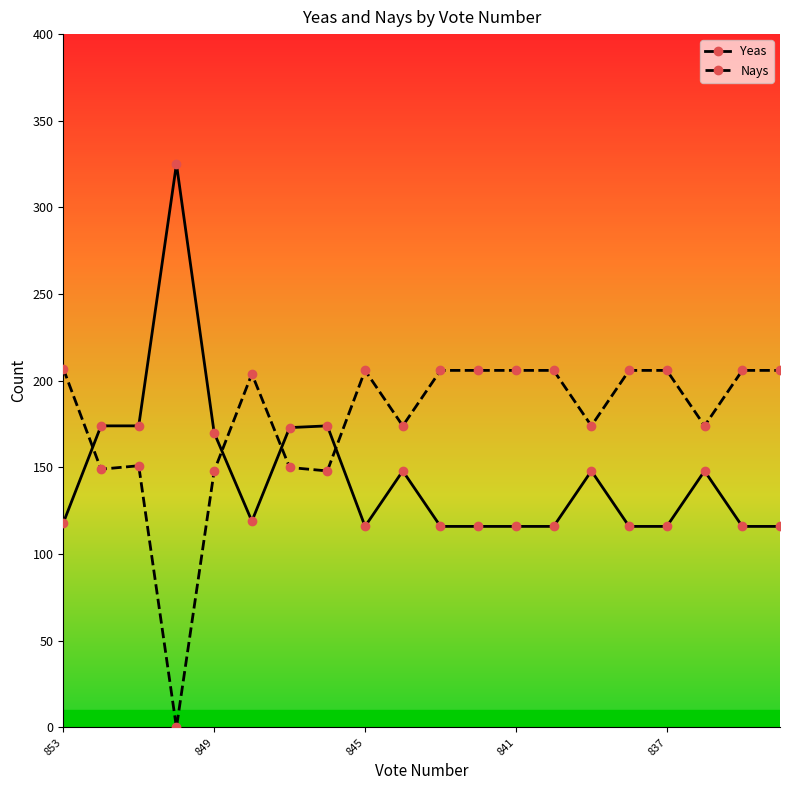

Which series ends up on top after the final intersection of Nays and Yeas?

Nays